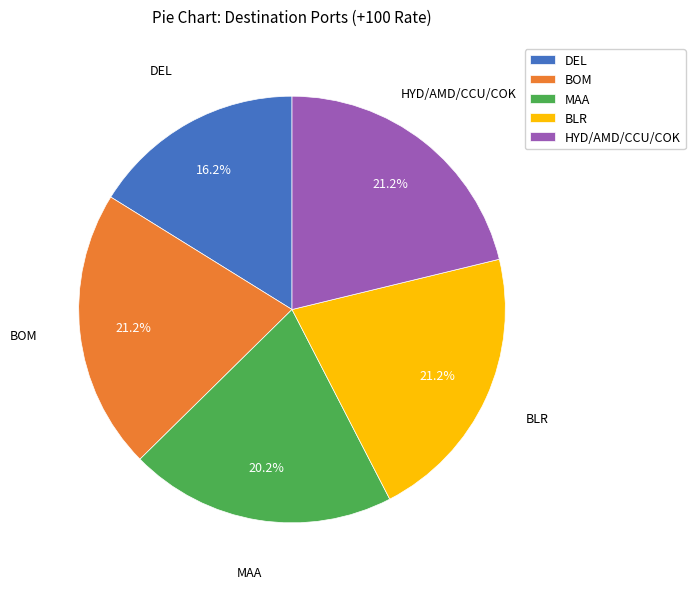

To the nearest percent, what portion does HYD/AMD/CCU/COK represent?

21%